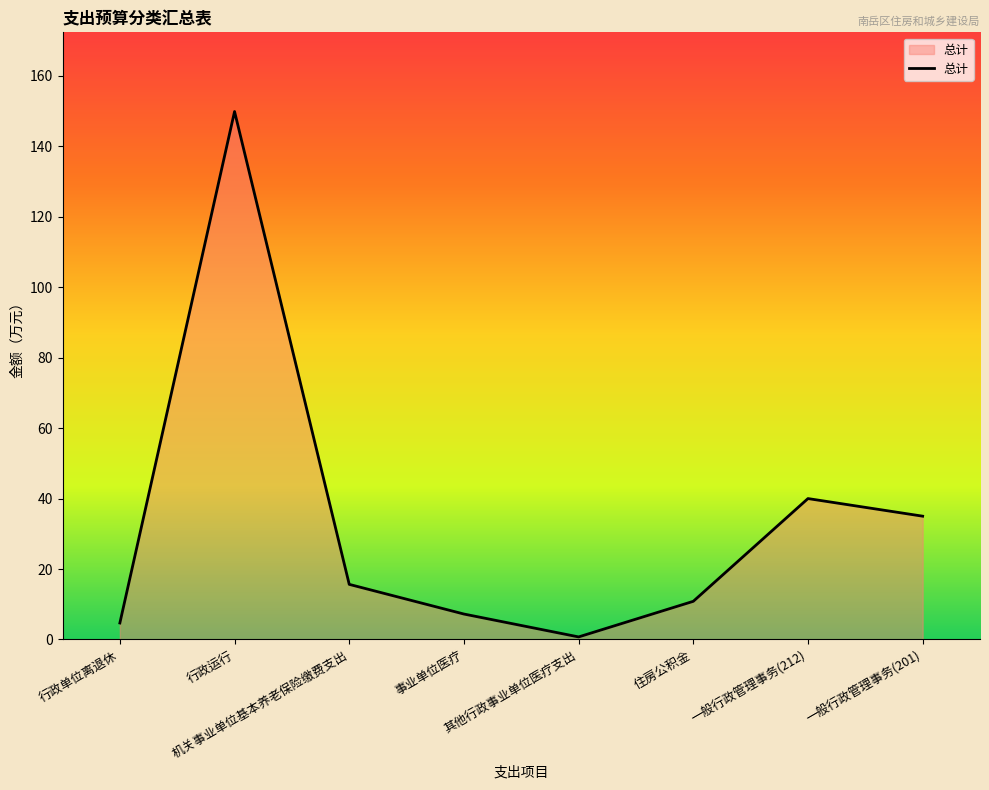

Rank the categories by value from lowest to highest.

其他行政事业单位医疗支出, 行政单位离退休, 事业单位医疗, 住房公积金, 机关事业单位基本养老保险缴费支出, 一般行政管理事务(201), 一般行政管理事务(212), 行政运行